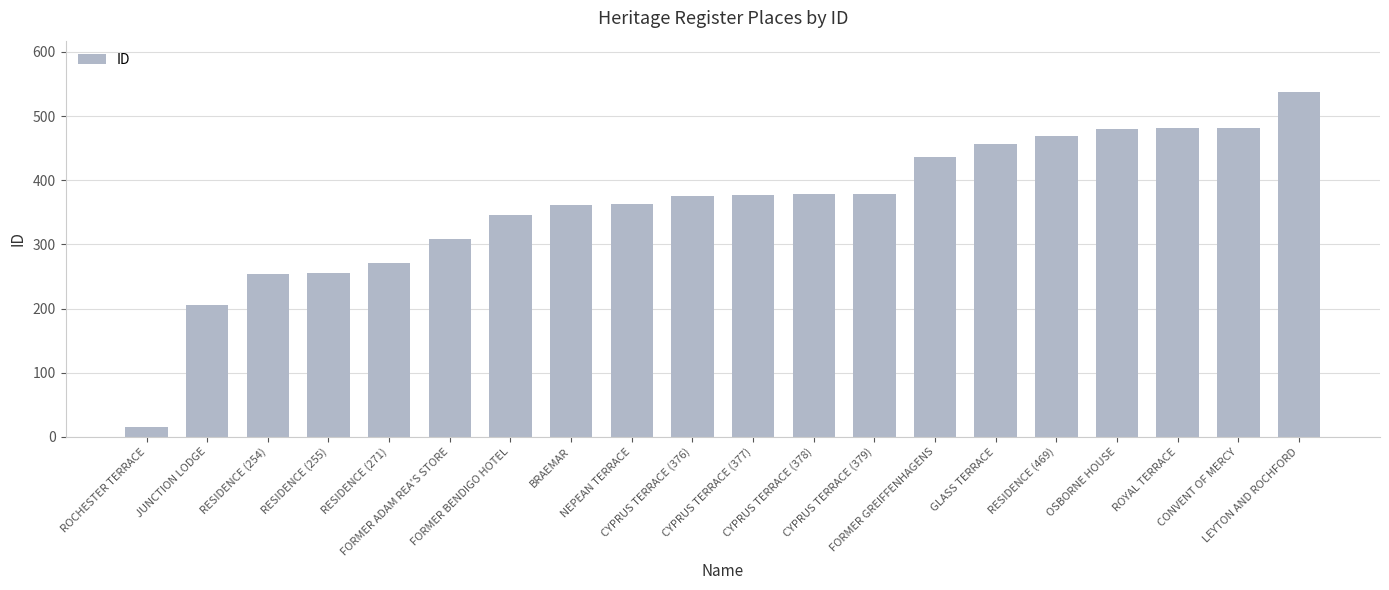

What is the minimum value shown in the chart?

15